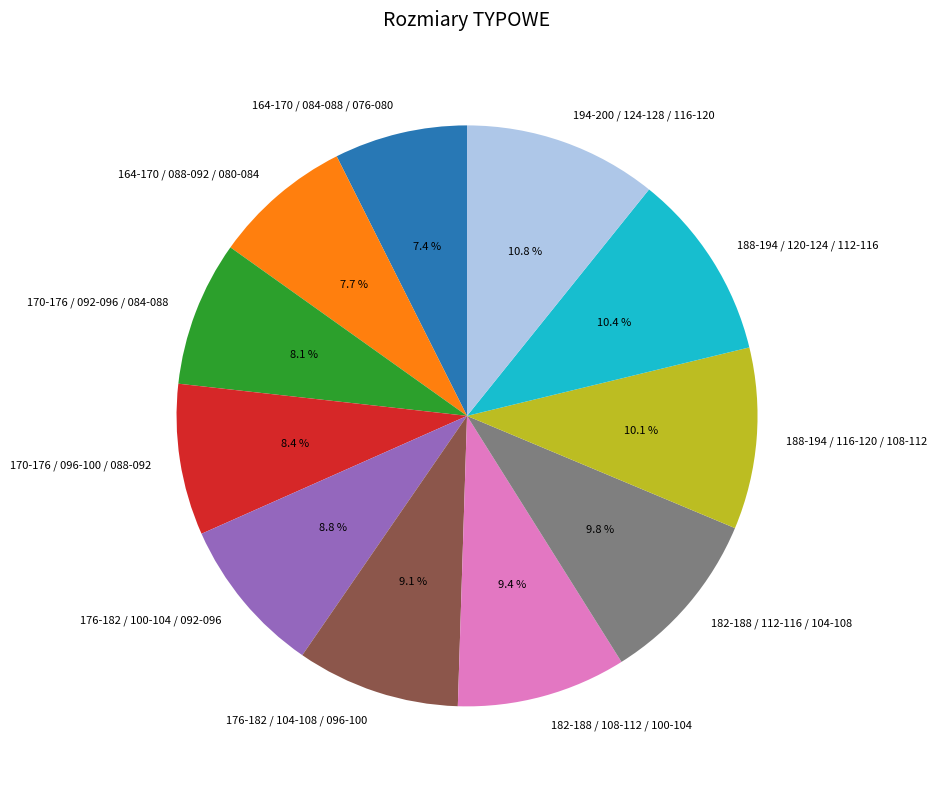

How many slices are in this pie chart?

11